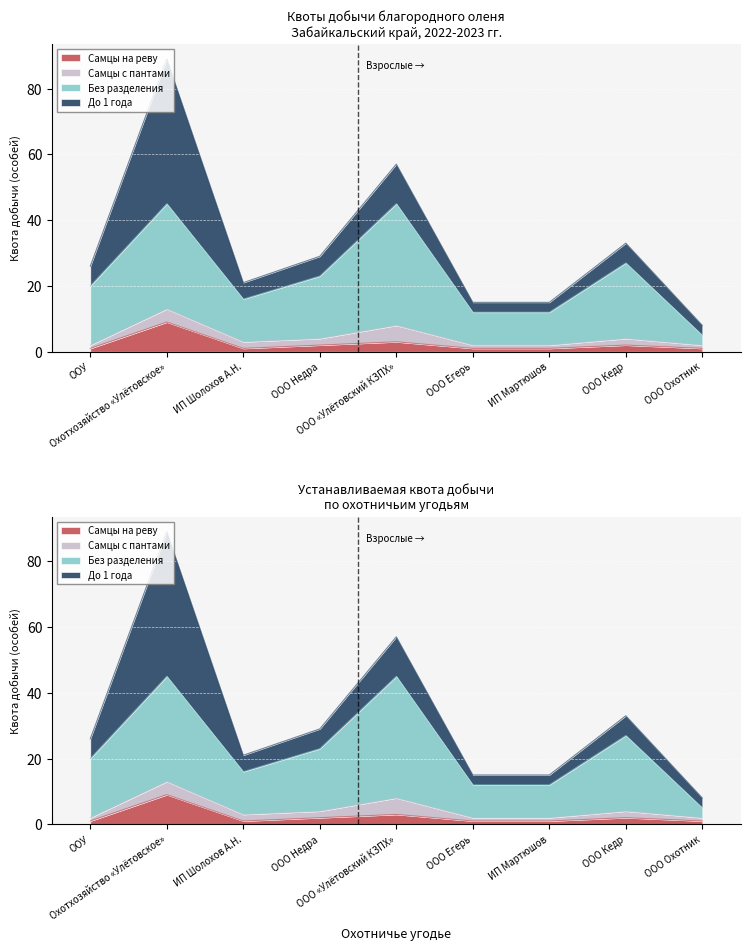

Which has a higher value, ООО Кедр or ООУ?

ООО Кедр